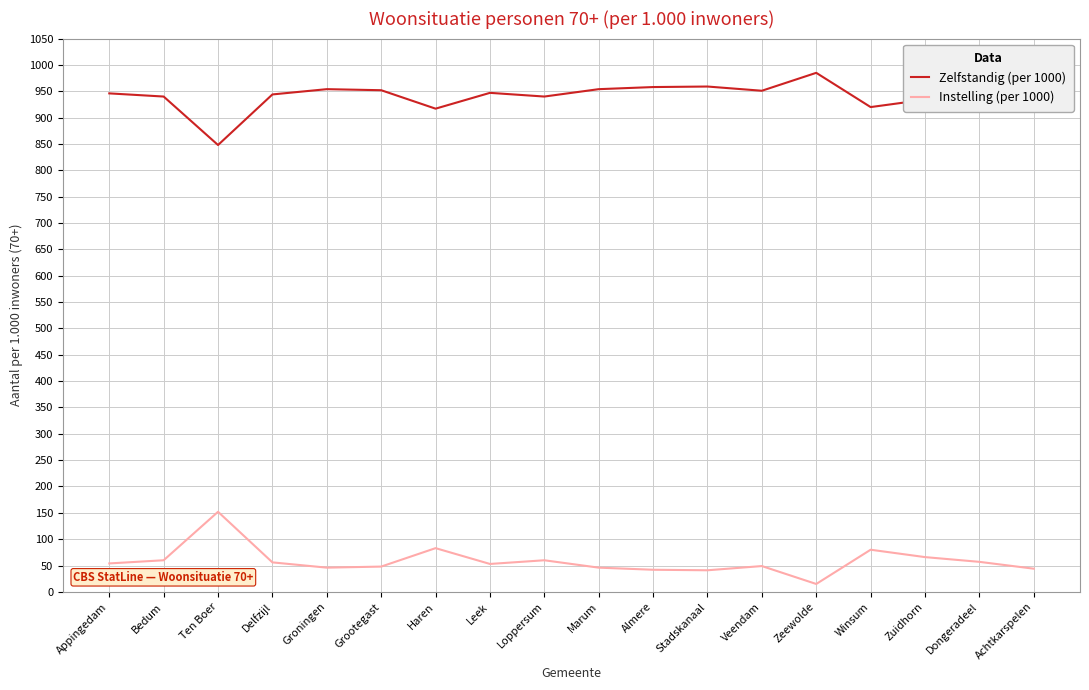

In Instelling (per 1000), how many points are lower than both neighbors (excluding endpoints)?

4